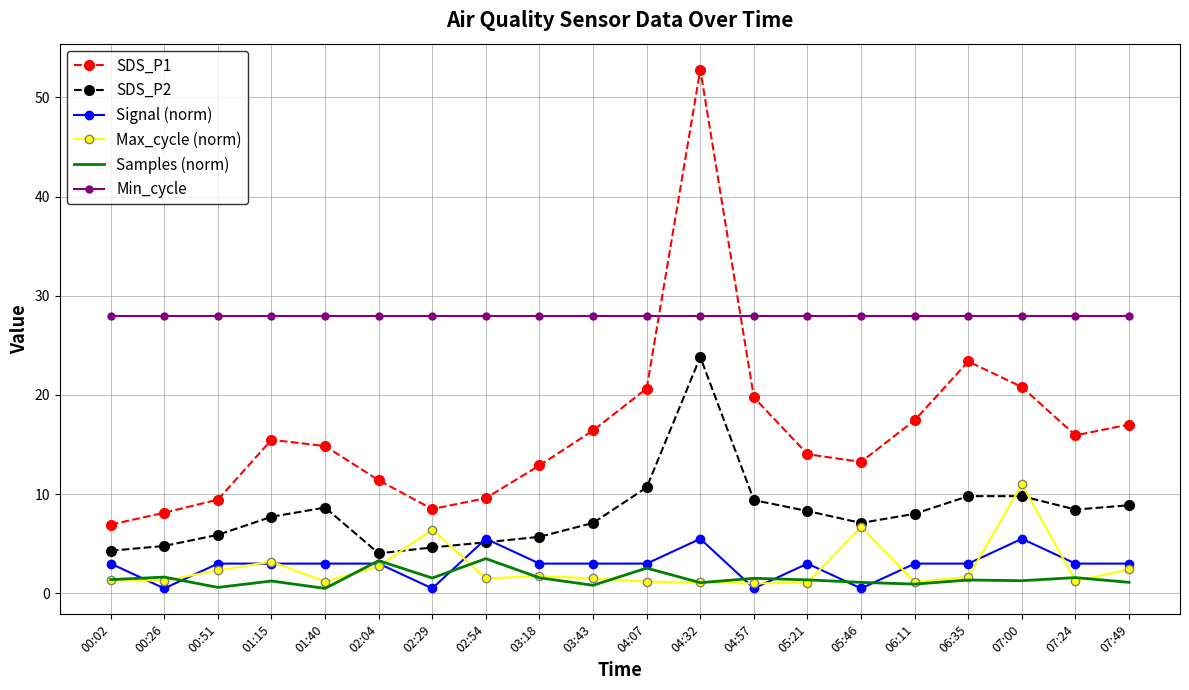

True or false: Samples (norm) and Max_cycle (norm) intersect in this chart.

True